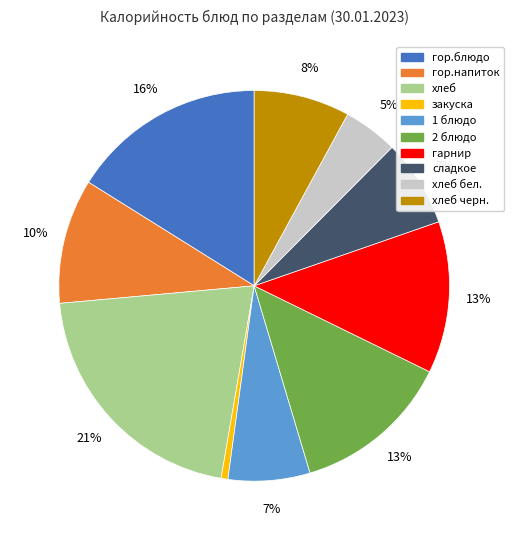

How many segments does this pie chart have?

10